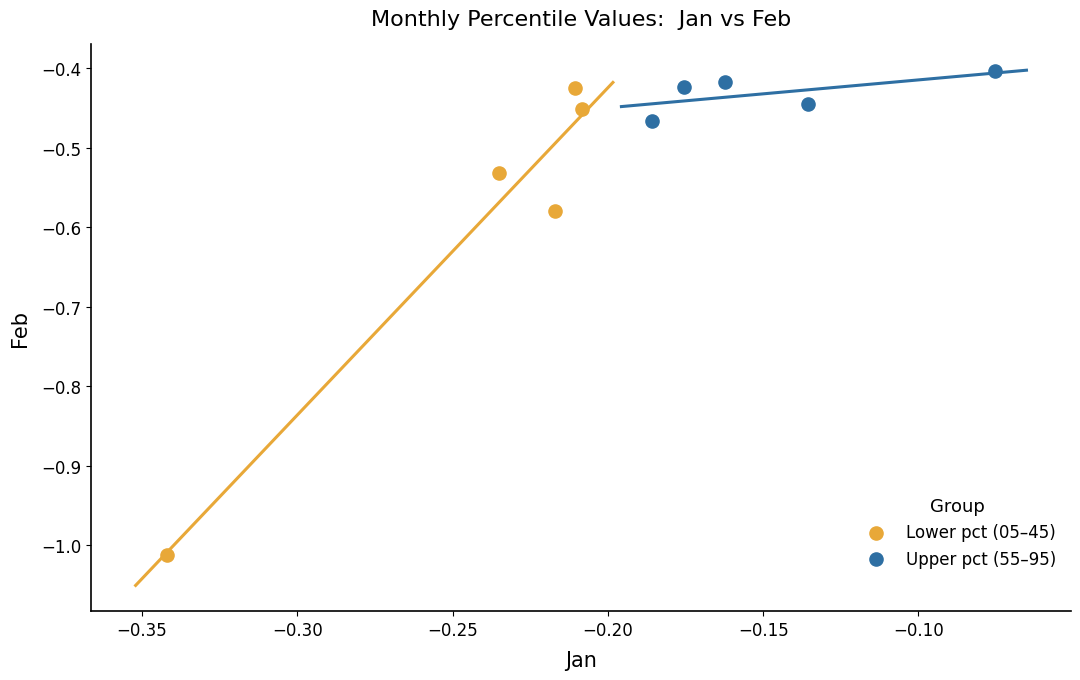

What are all the series names shown in the legend?

Lower pct (05–45), Upper pct (55–95)